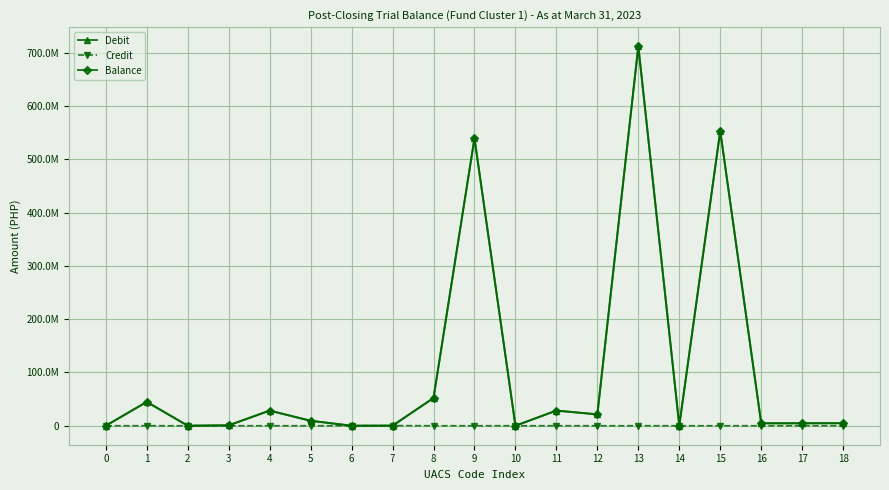

Between 17 and 18, which series saw the biggest shift?

Debit